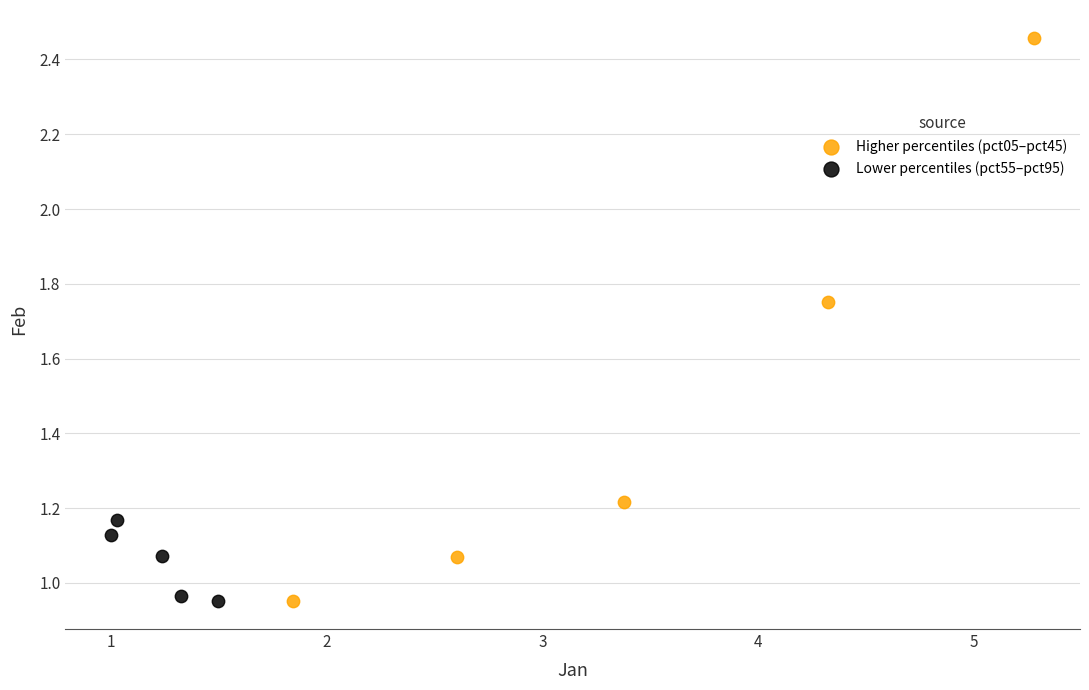

What are all the series names shown in the legend?

Higher percentiles (pct05–pct45), Lower percentiles (pct55–pct95)